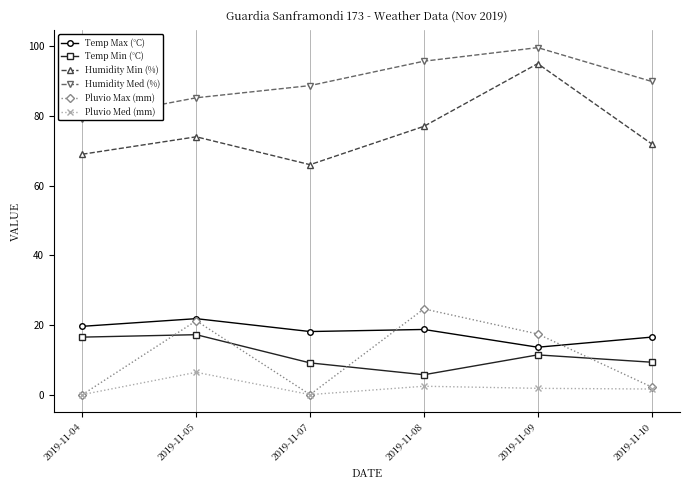

What is the approximate value of Humidity Med (%) at 2019-11-10?

89.9